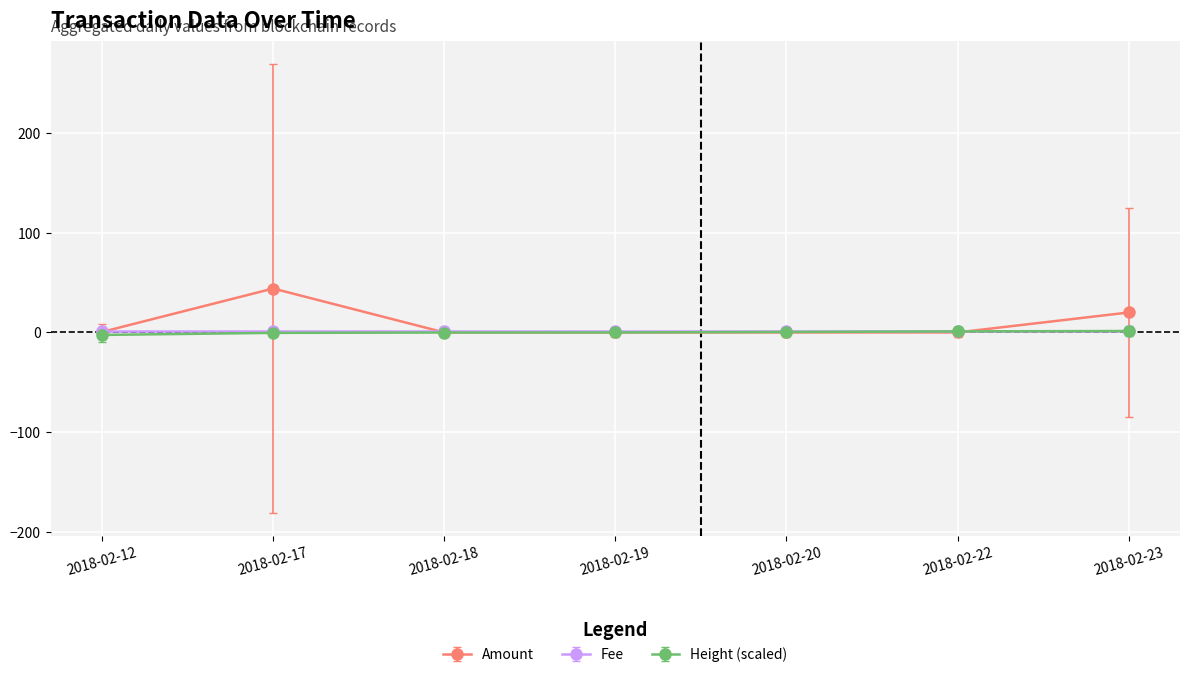

What is the highest value of the Amount series?

44.0